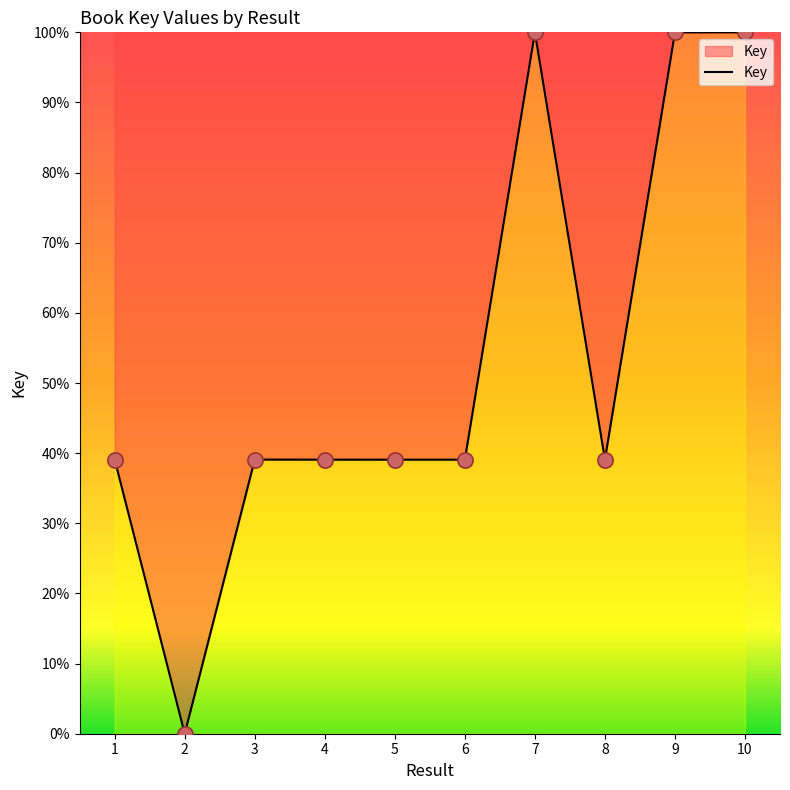

Which has a higher value, 6 or 2?

6